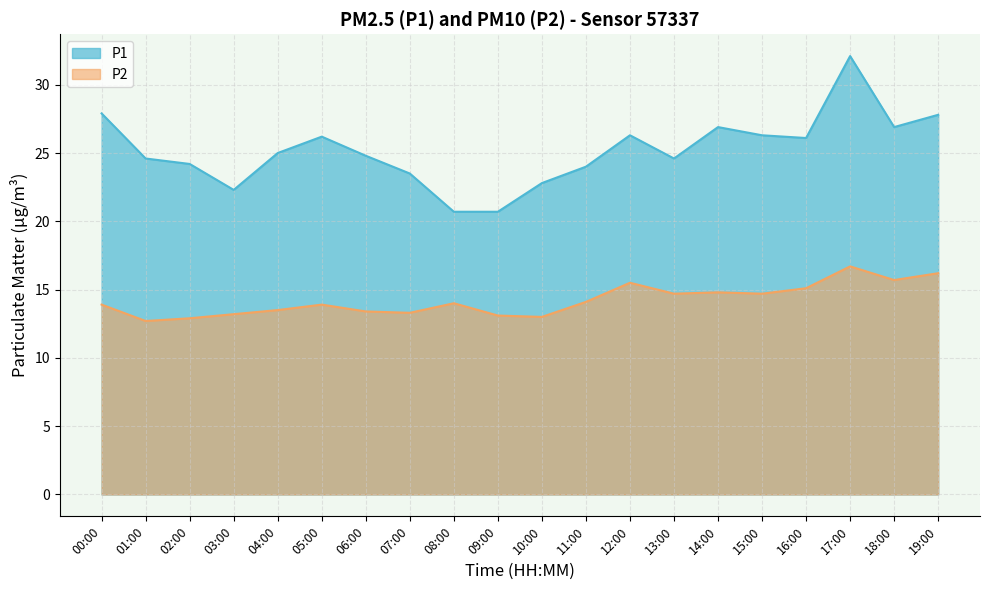

True or false: P2 has a value of 3.8 at 15:00.

False